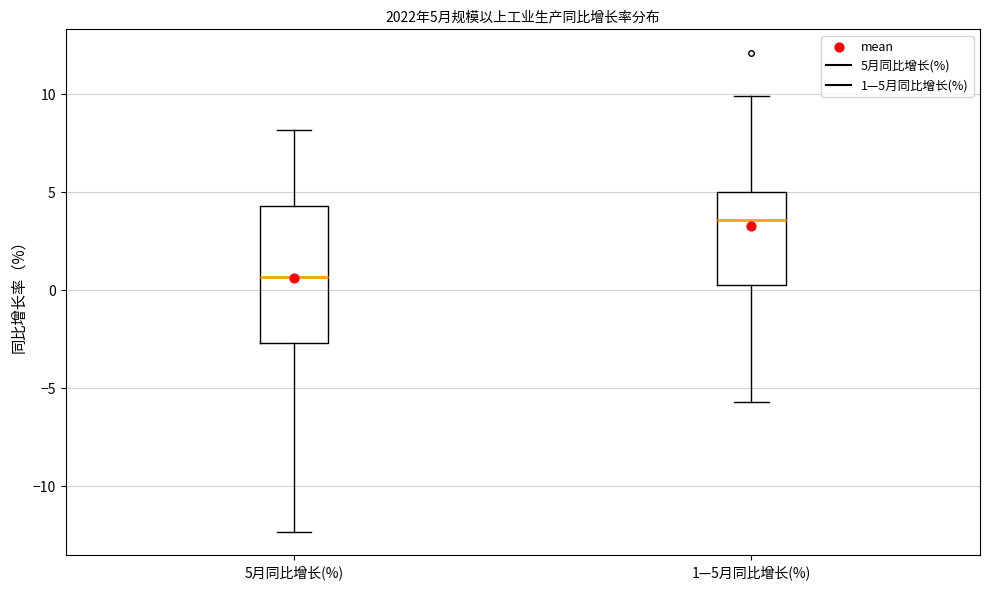

Which box is the tallest, from its lower edge to its upper edge?

5月同比增长(%)